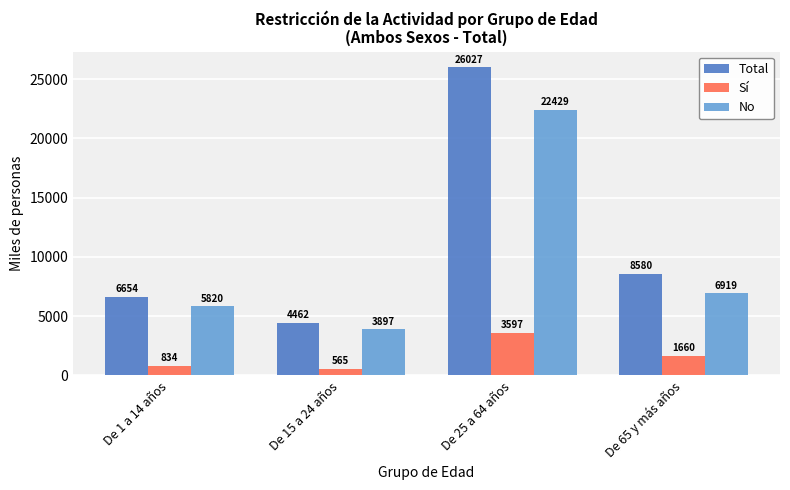

What position from the left is De 25 a 64 años?

3